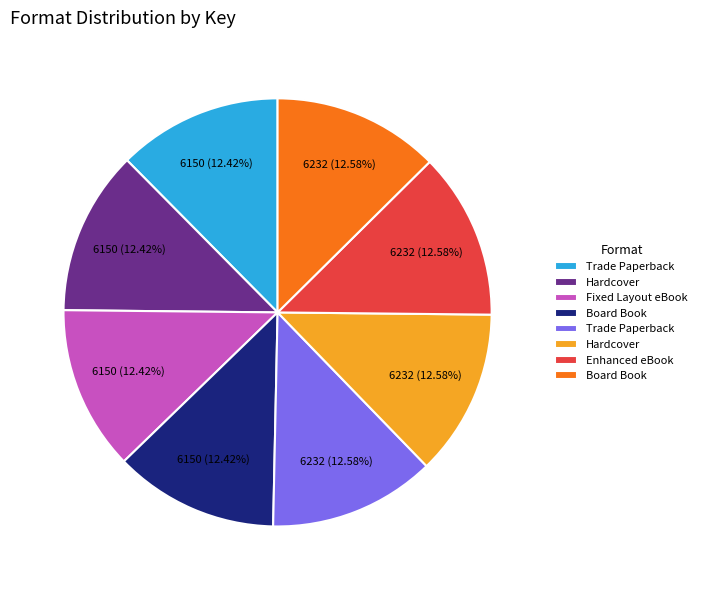

Is there any slice that represents more than half of the pie?

No